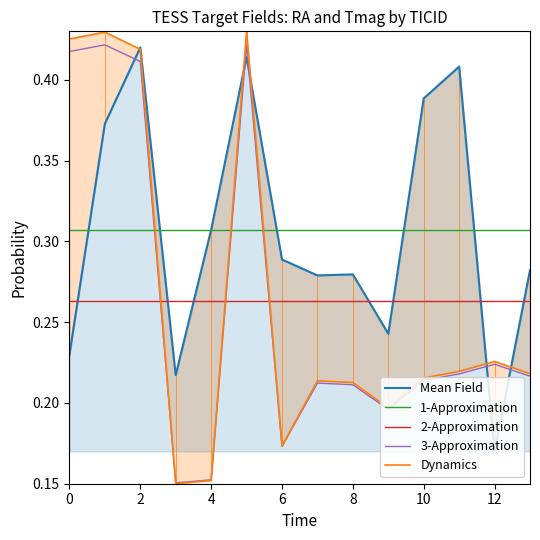

What is the sum of all 2-Approximation values?

3.7